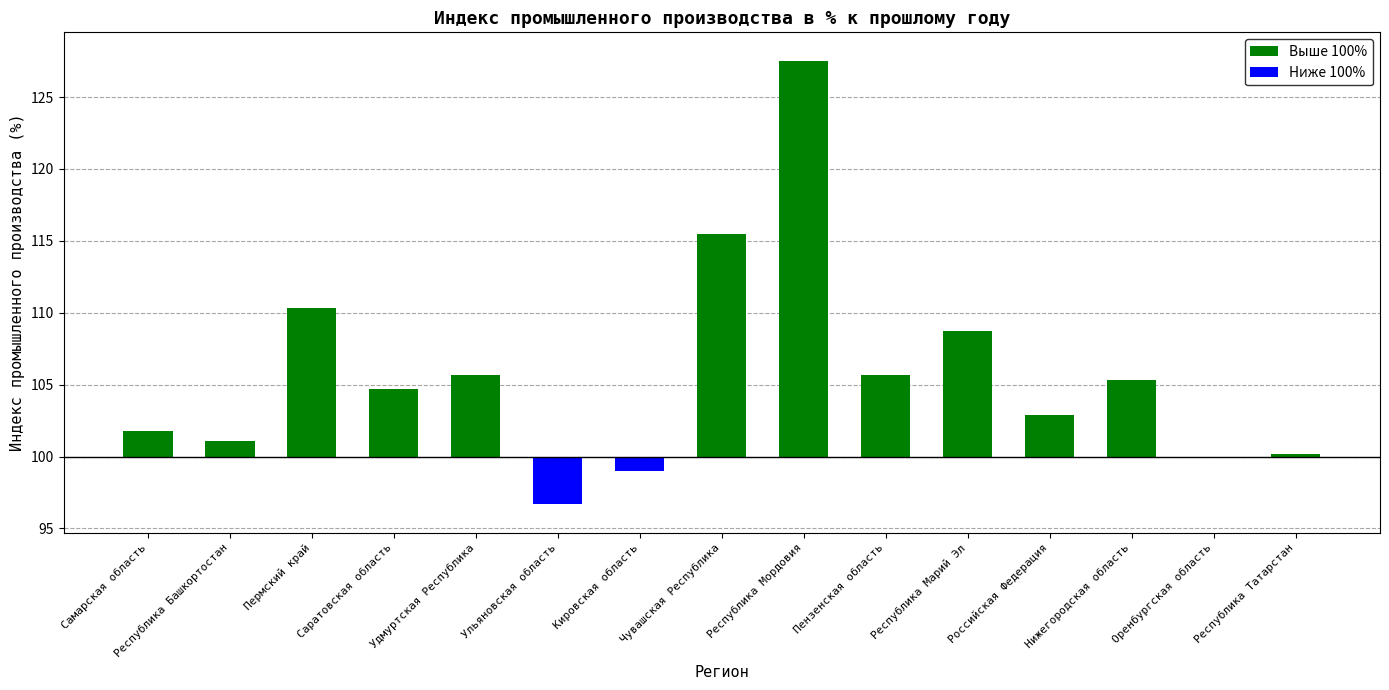

Rank the series by their average value, from lowest to highest.

Ниже 100%, Выше 100%